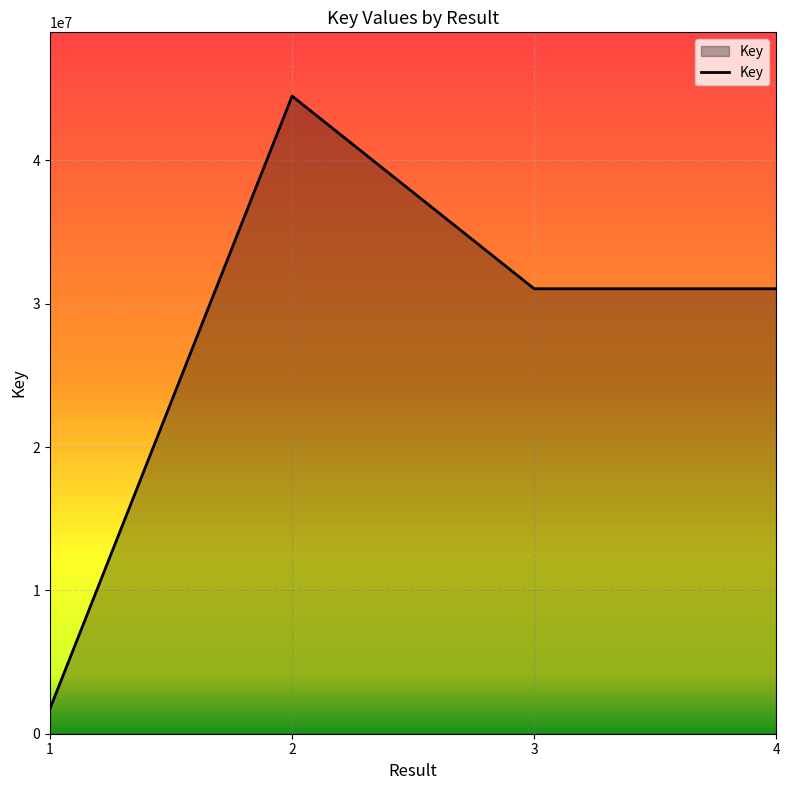

Which category has the lowest value across all series?

1